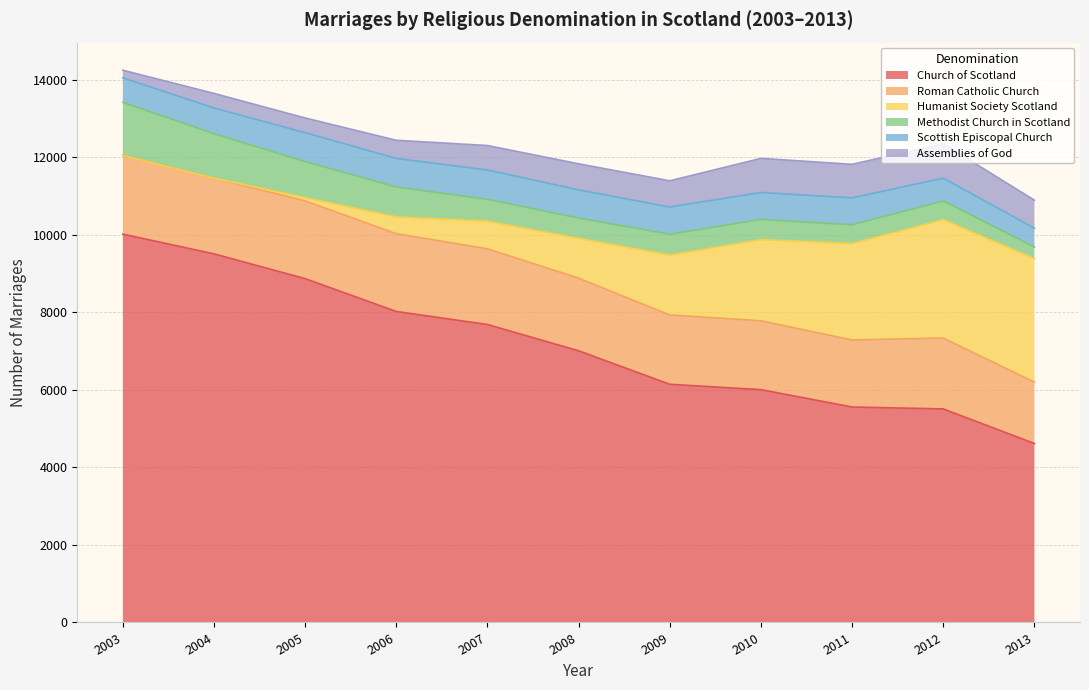

Which has a higher value, 2007 or 2003?

2003